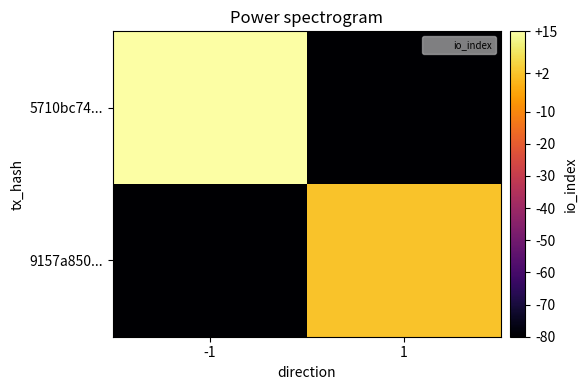

Which category has the highest value across all series?

-1